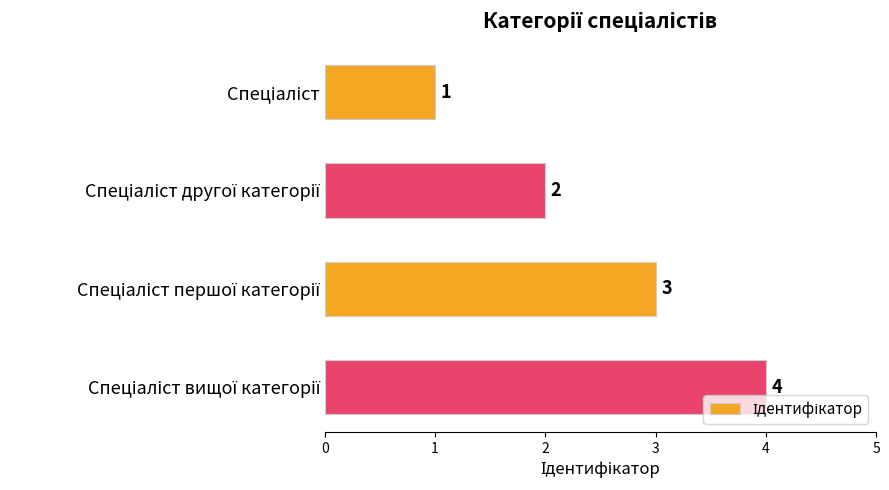

What is the greatest value displayed?

4